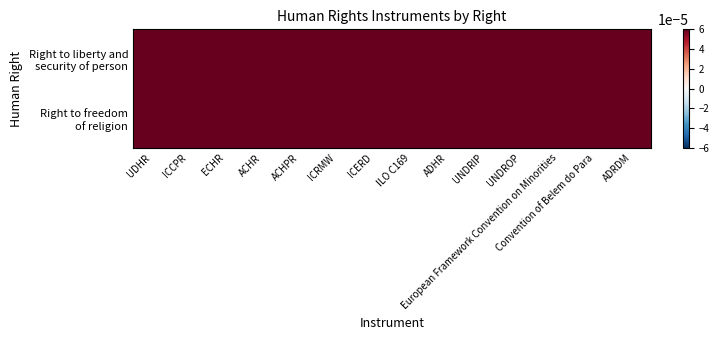

What is the total value across all series at ADHR?

2.0